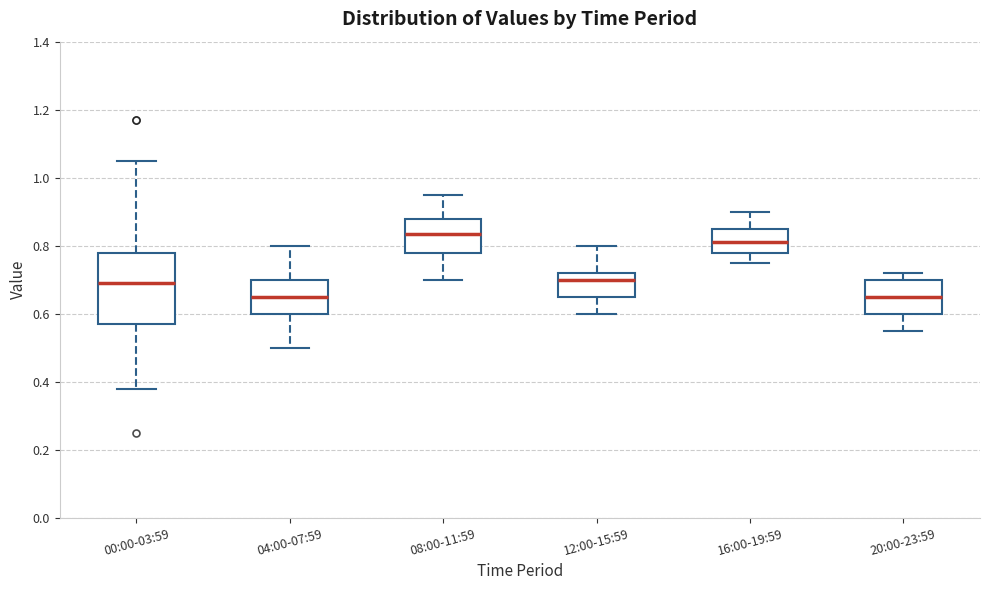

Where does the lower whisker of the box for 16:00-19:59 end on the y-axis? The values are not printed on the chart, so give them approximately, as read against the axis.

0.76